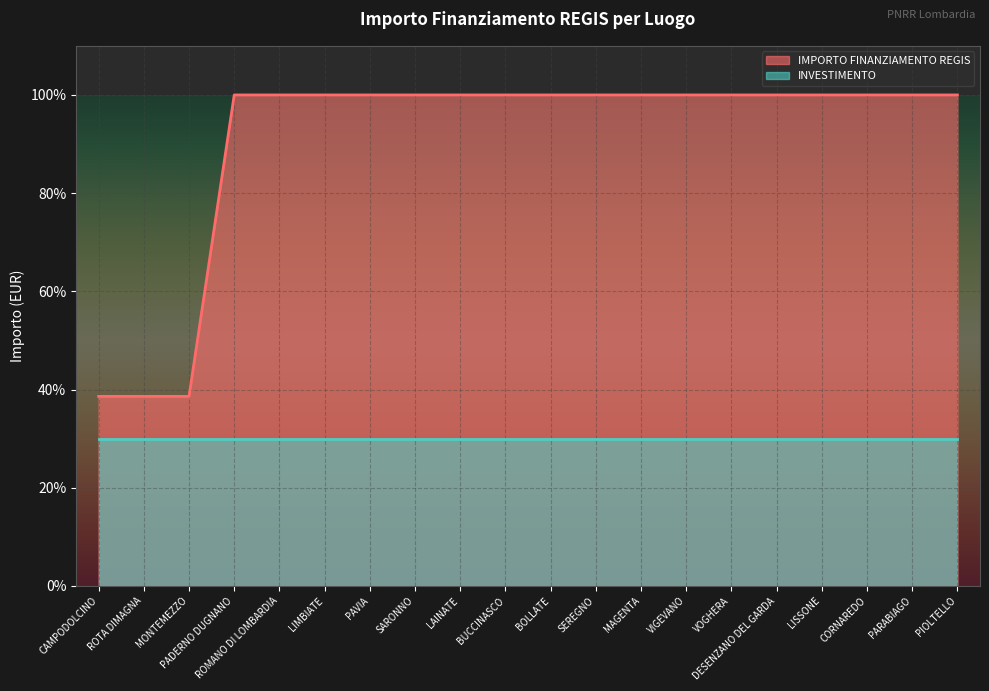

True or false: the data has more than 2 interior local peaks.

False